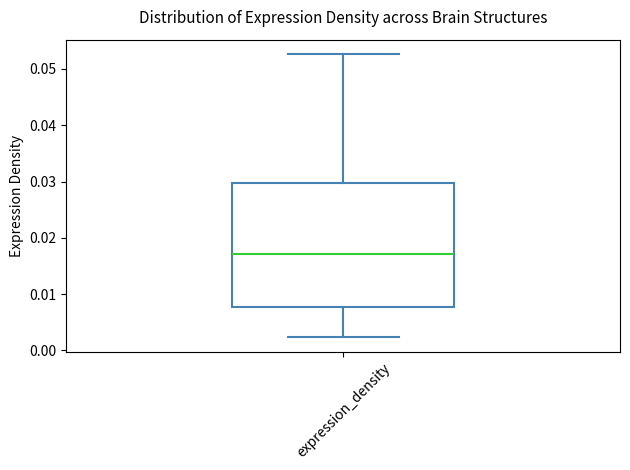

Transcribe this box plot: give where the median line is, the range the box spans, and where the two whiskers end, as read against the y-axis. The values are not printed on the chart, so give them approximately, as read against the axis.

median 0.017, box 0.008 to 0.030, whiskers 0.002 to 0.053